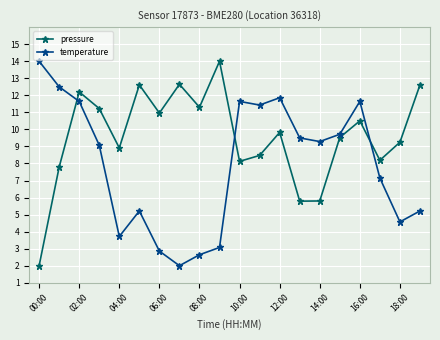

Does the chart display data point markers on the line(s)?

Yes